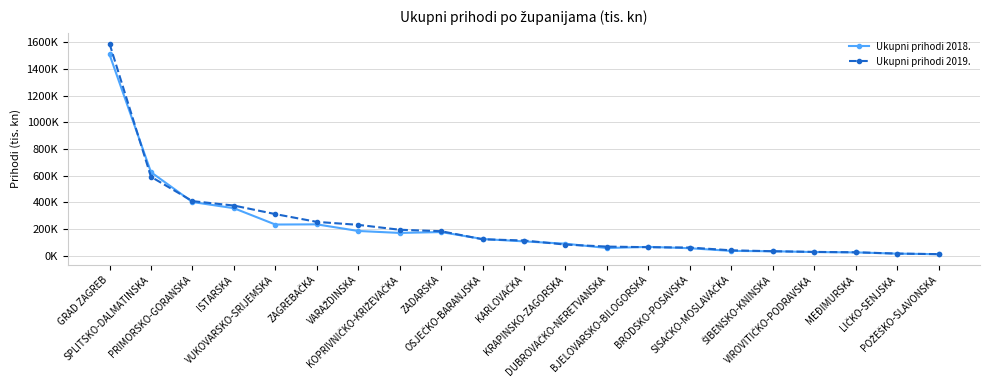

Does the chart have visible grid lines?

Yes